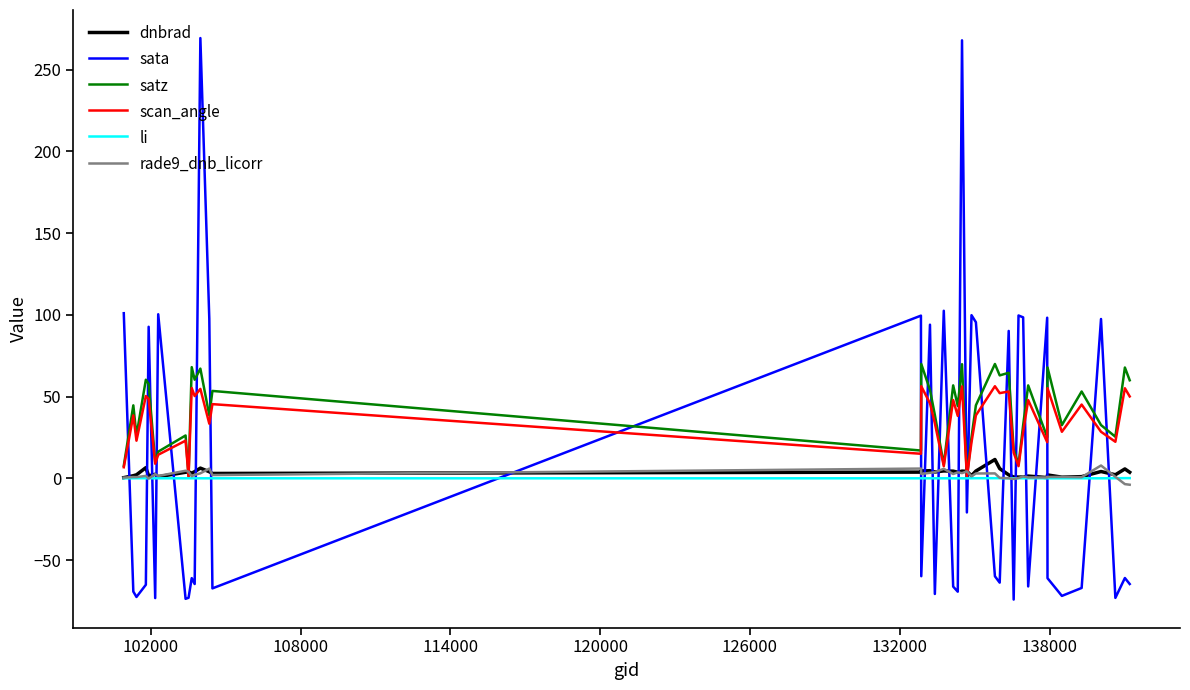

Count the number of data series in this chart.

6